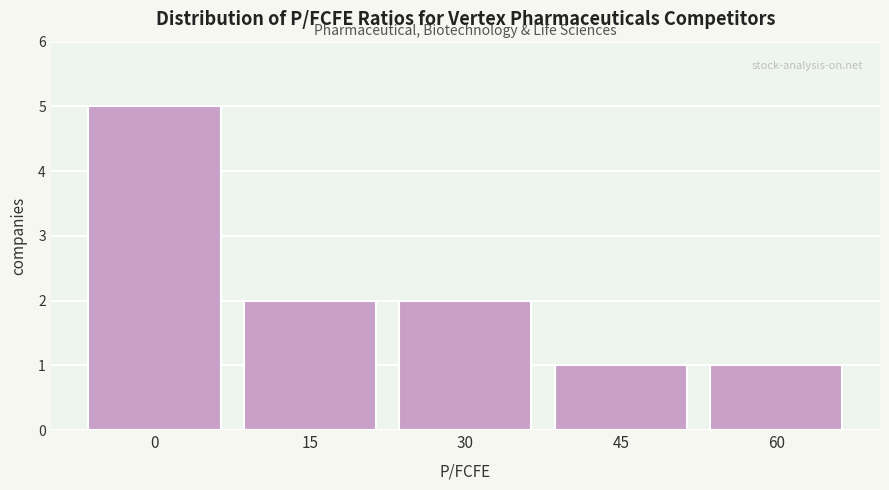

Reading left to right, list all the values displayed in this chart.

0=5	15=2	30=2	45=1	60=1